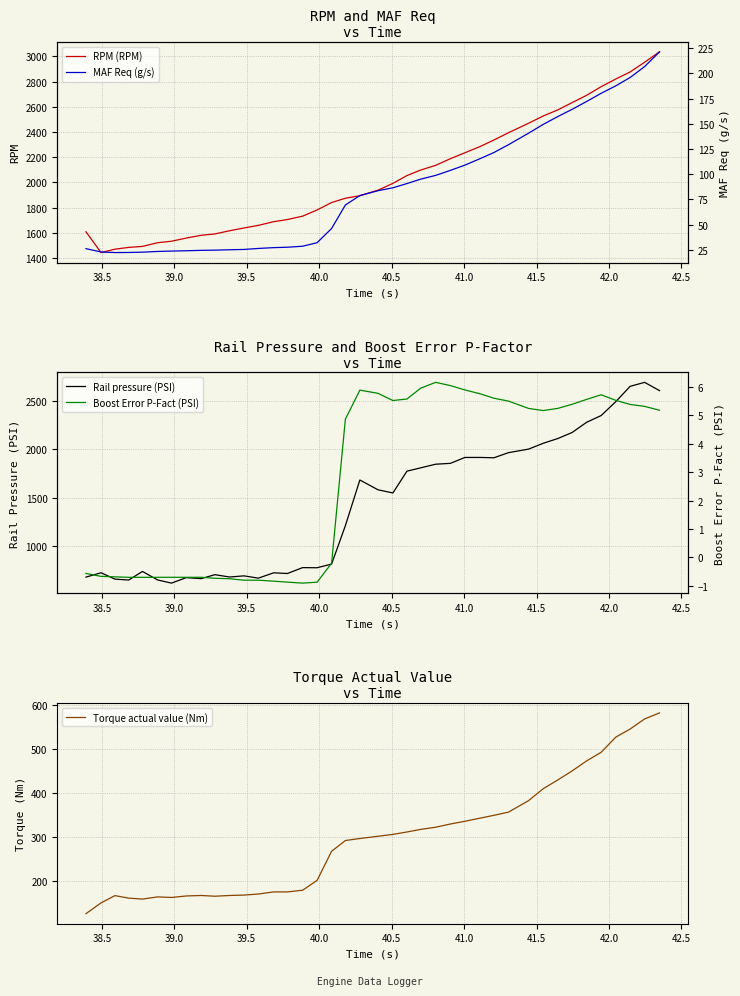

What is the value of the Torque actual value (Nm) point at the 21st from the left?

302.4